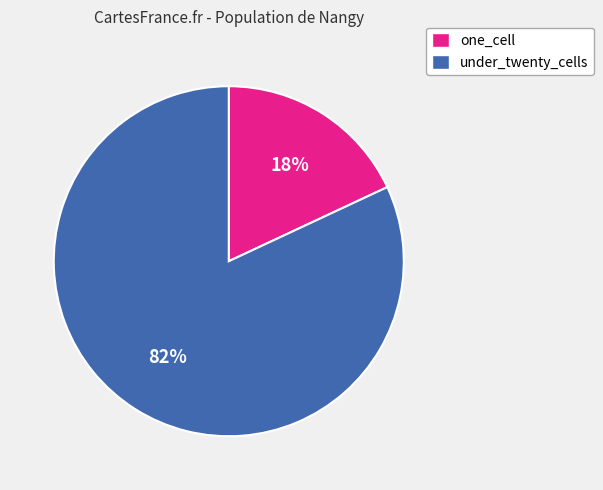

To the nearest percent, what is the difference between the largest and smallest slice percentages?

64%